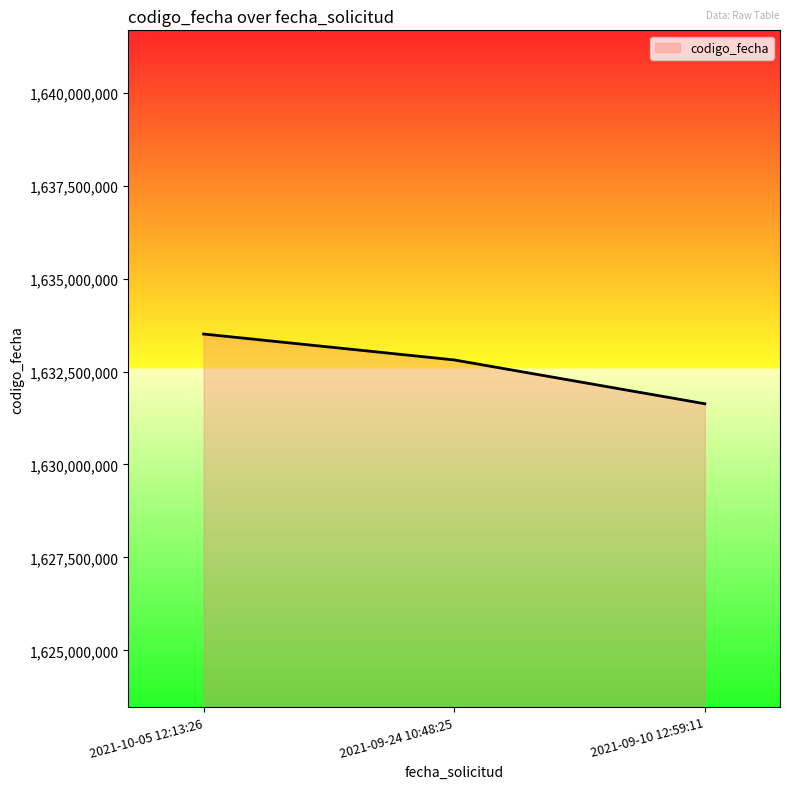

Approximately how many times larger is the value at 2021-10-05 12:13:26 compared to 2021-09-10 12:59:11?

1.0